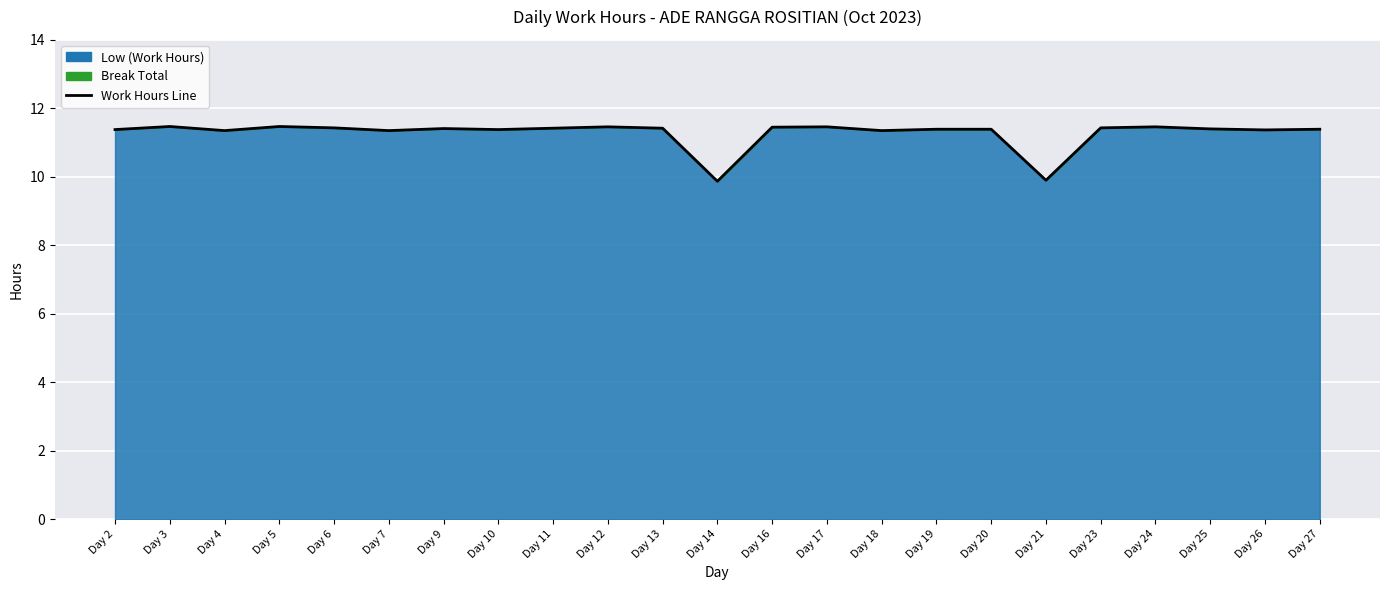

What is the value of the 13th point from the left?

11.4